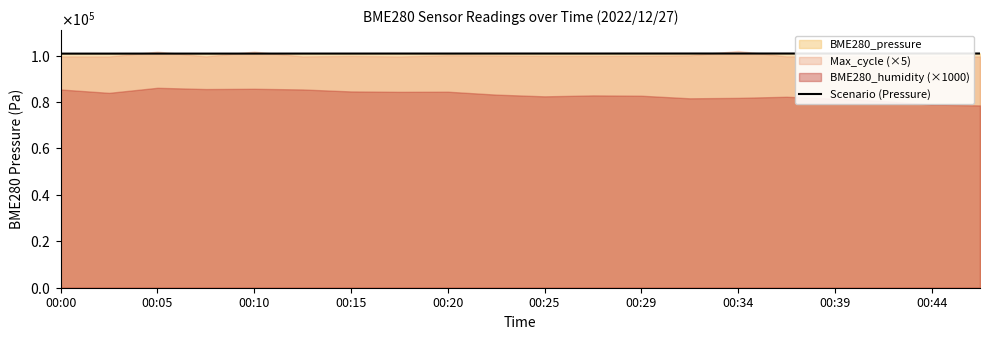

Between 11 and 00:25, which is larger?

11